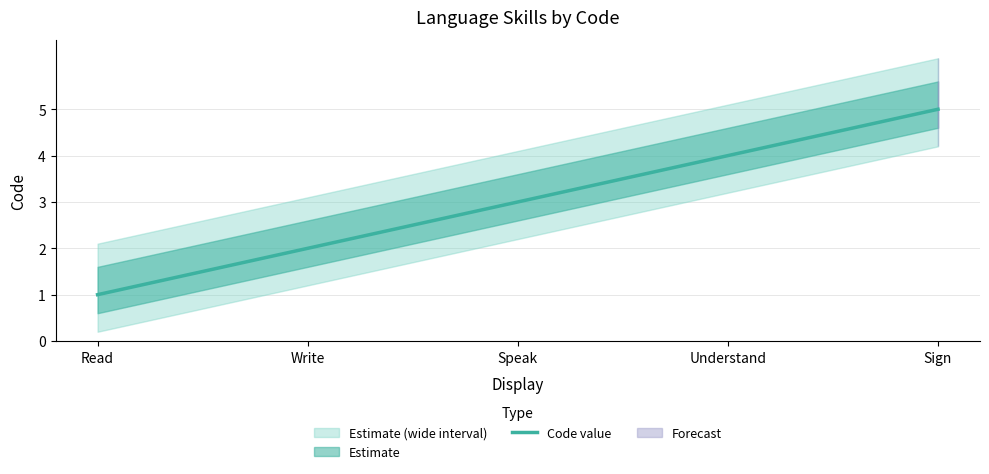

The value of Code value at Sign is 5. True or false?

True